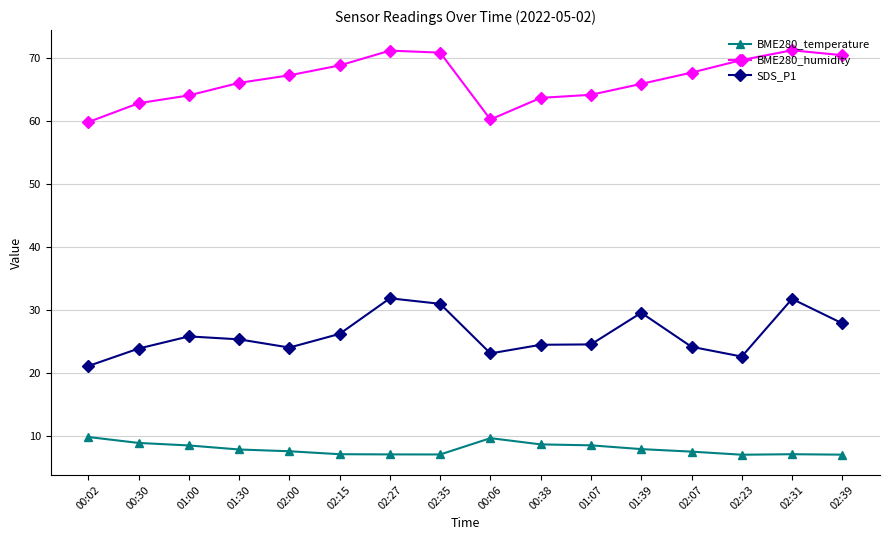

The value of SDS_P1 at 00:30 is 23.9. True or false?

True